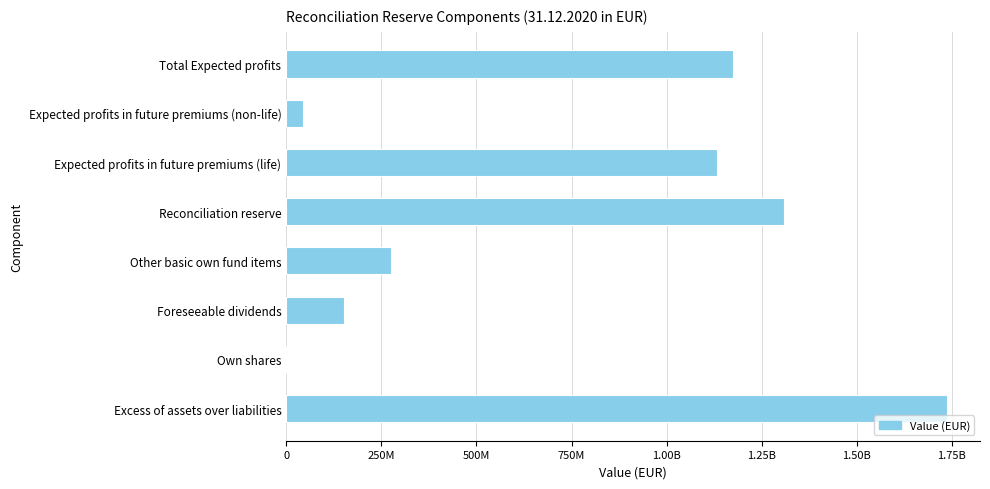

Does the chart contain any negative values?

No